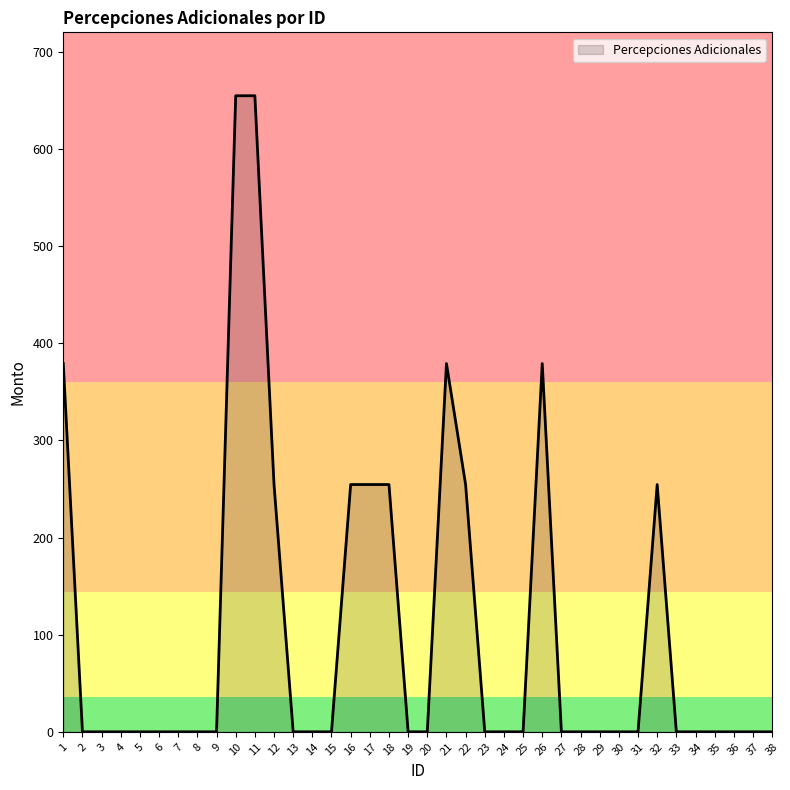

Is it true that the value at 23 is 306.5?

False